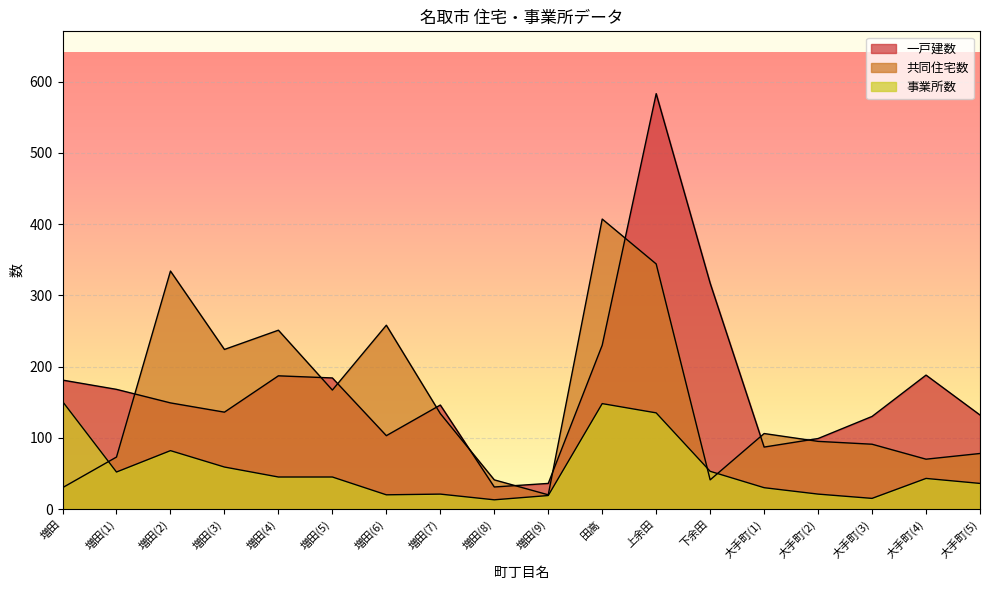

Reading left to right, what are all the values shown in this chart?

一戸建数: 181	168	149	136	187	184	103	146	31	36	230	583	317	87	99	130	188	132
共同住宅数: 30	73	334	224	251	167	258	134	41	20	407	344	41	106	95	91	70	78
事業所数: 151	52	82	59	45	45	20	21	13	19	148	135	53	30	21	15	43	36